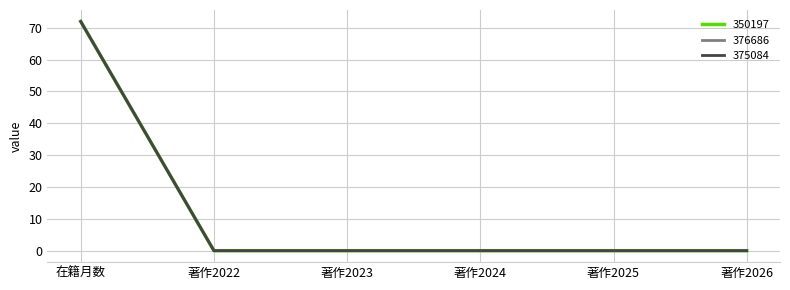

What are all the series names shown in the legend?

350197, 376686, 375084